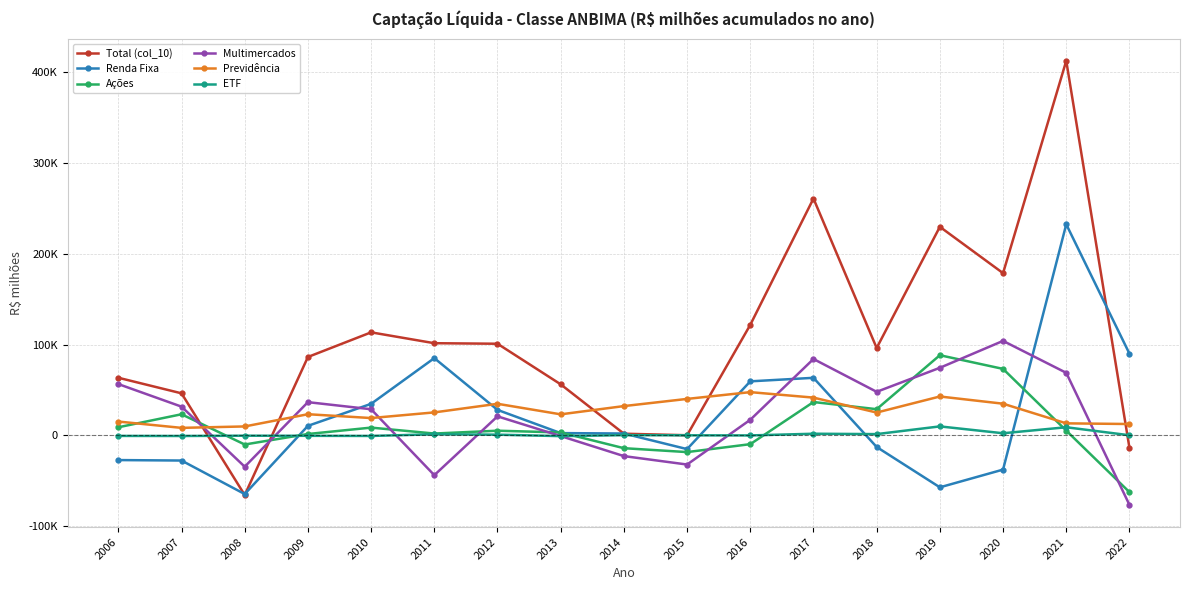

What is the spread (max minus min) of values at 2007?

74029.2